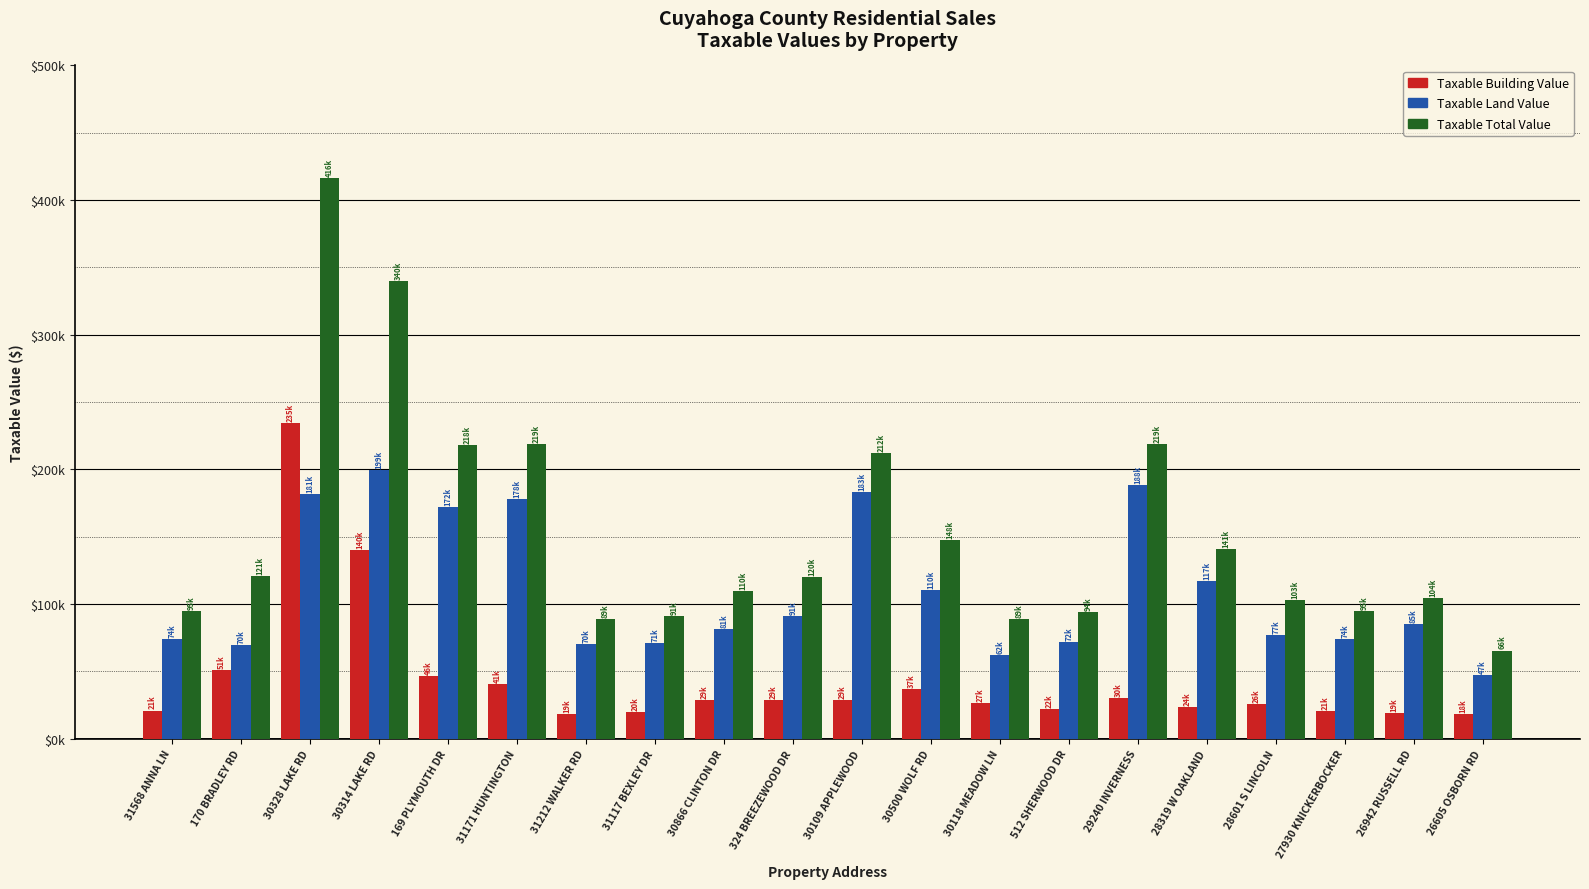

Which series has the largest total across all categories?

Taxable Total Value